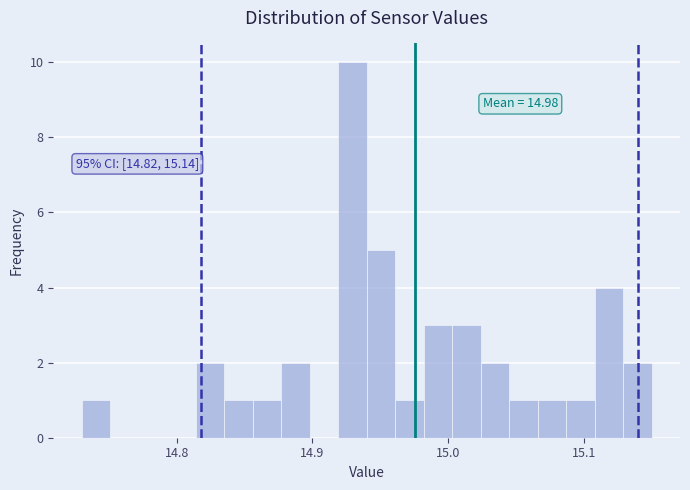

Around what value on the x-axis is the tallest bar? Give the approximate position of its centre, as read against the axis.

14.93